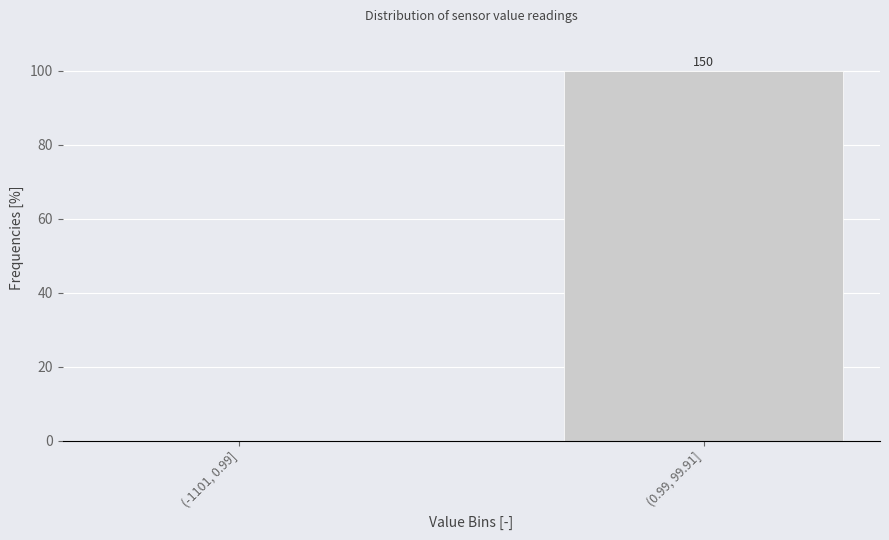

Are the bars horizontal?

No